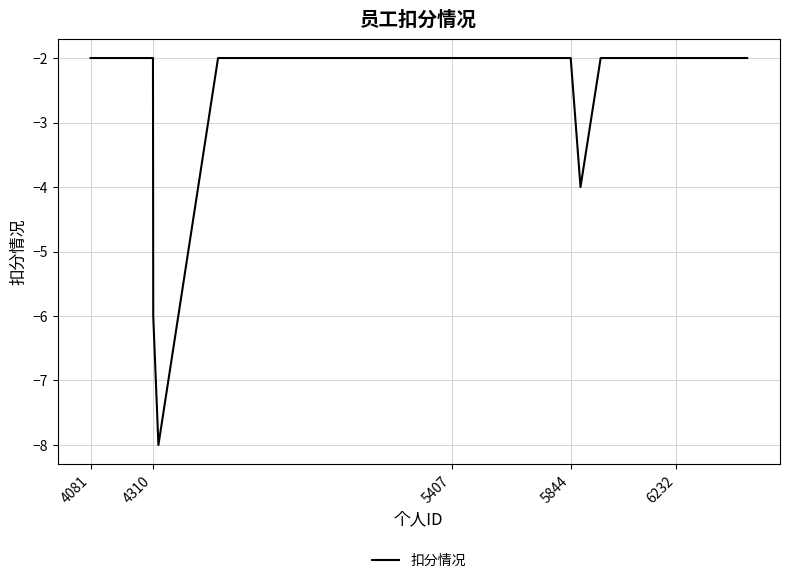

Reading left to right, extract all data points from this chart.

-2	-2	-2	-2	-2	-6	-8	-2	-2	-2	-2	-2	-2	-4	-2	-2	-2	-2	-2	-2